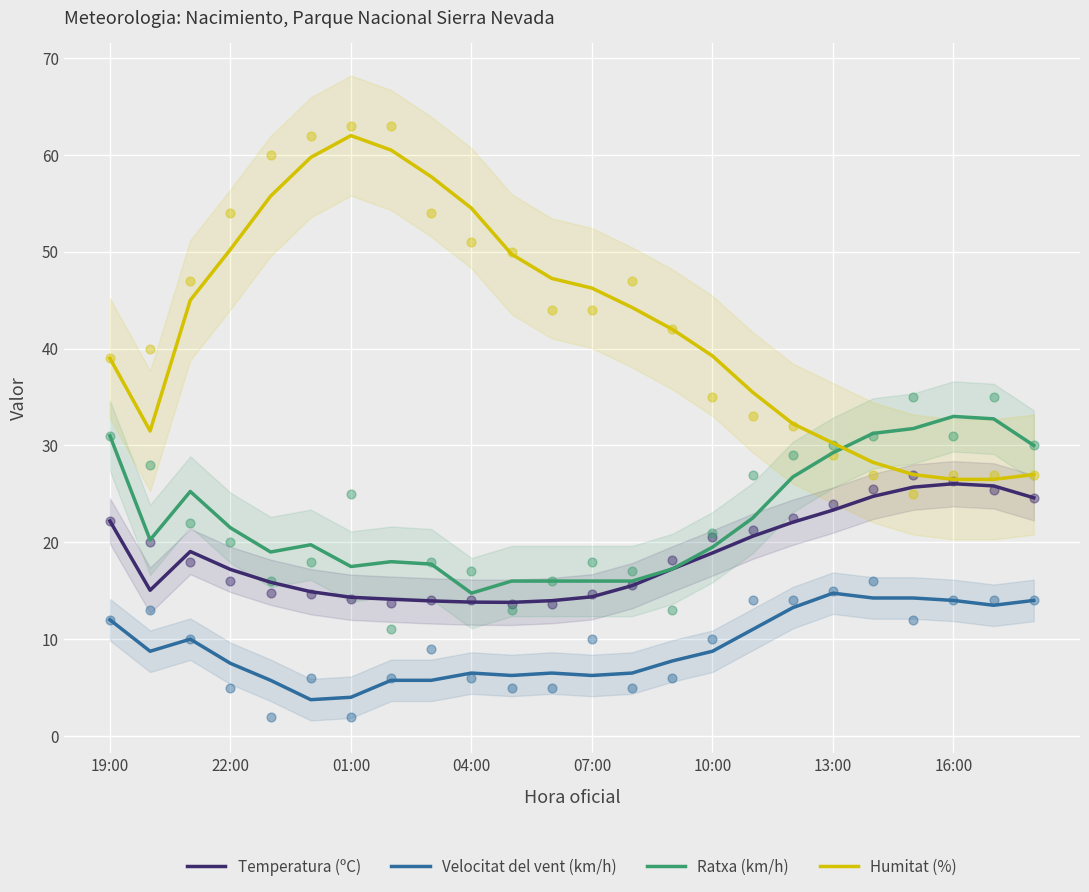

Which series has the largest Y range (max minus min)?

Humitat (%)